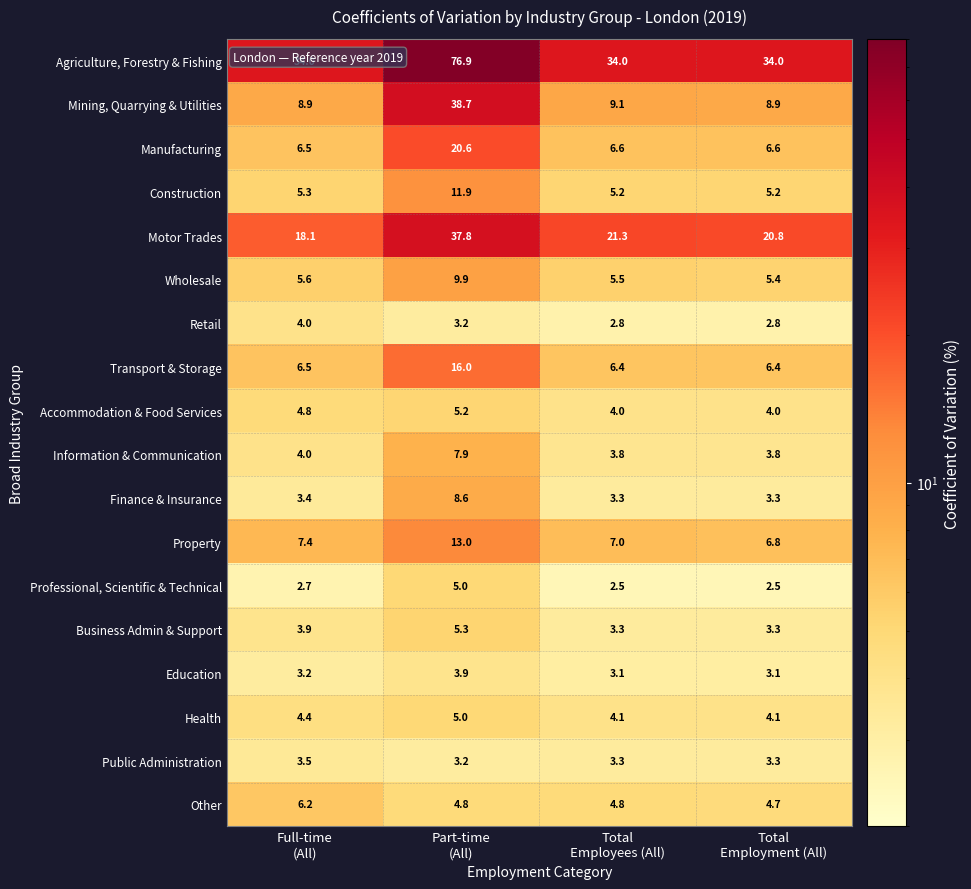

Which series has the largest total across all categories?

Agriculture, Forestry & Fishing